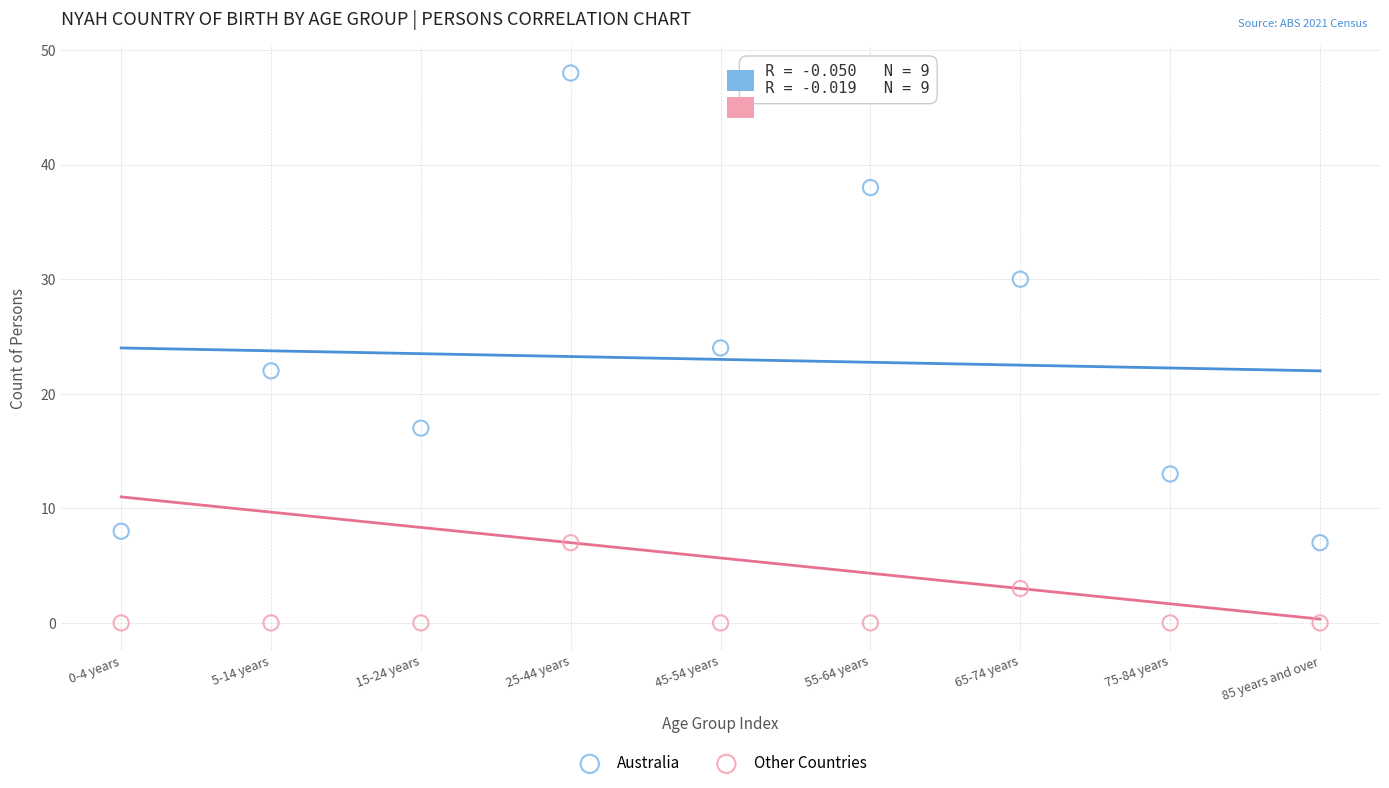

What are all the series names shown in the legend?

Australia, Other Countries